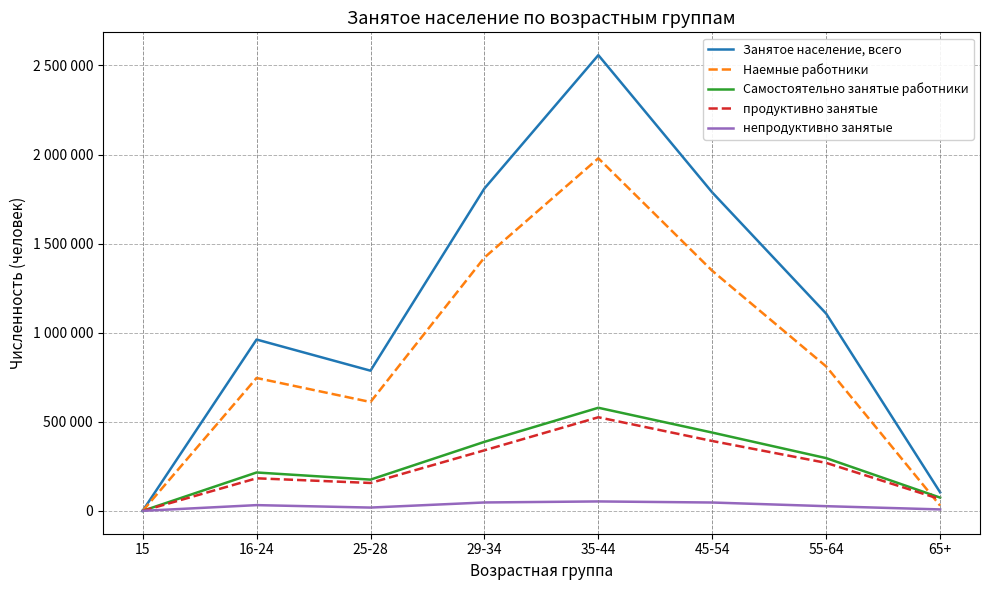

At 35-44, list the series in order from smallest to largest.

непродуктивно занятые, продуктивно занятые, Самостоятельно занятые работники, Наемные работники, Занятое население, всего